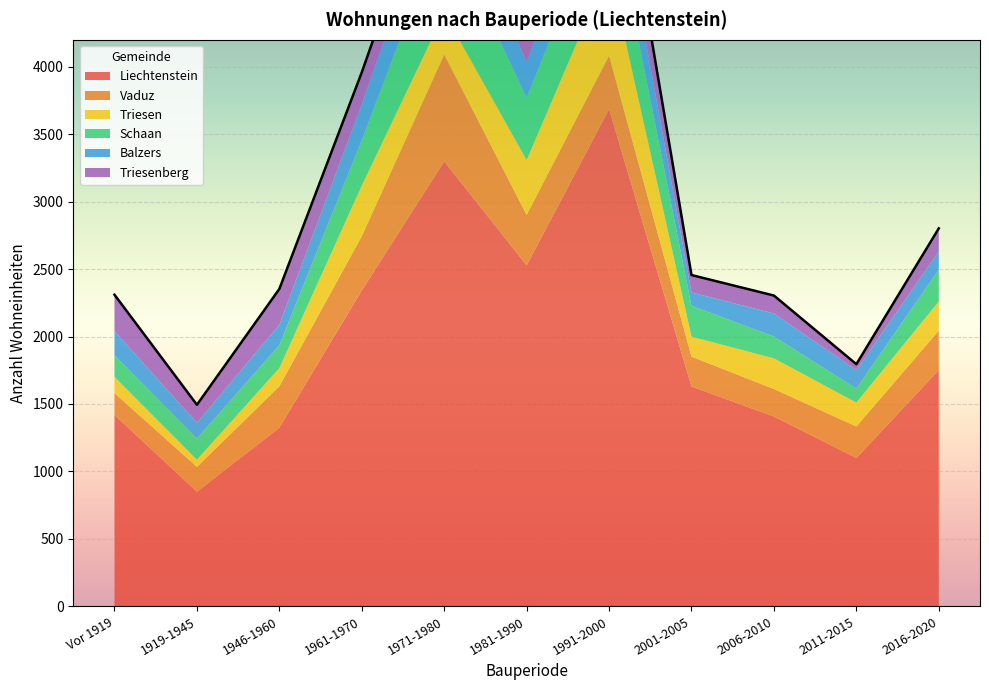

At how many categories does at least one series exceed 2115?

4